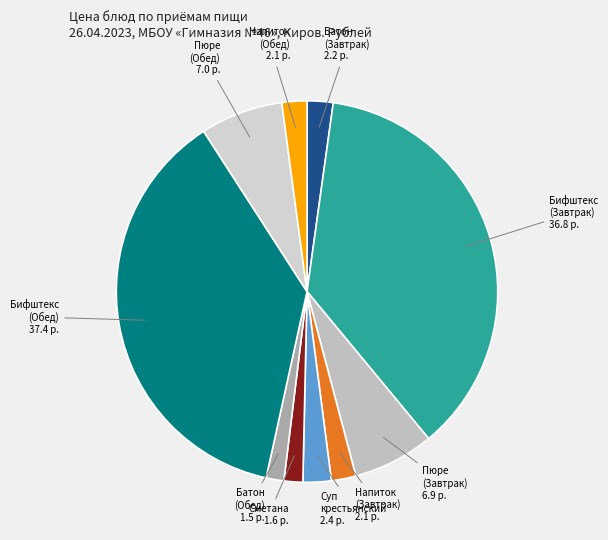

Is there any slice that represents more than half of the pie?

No